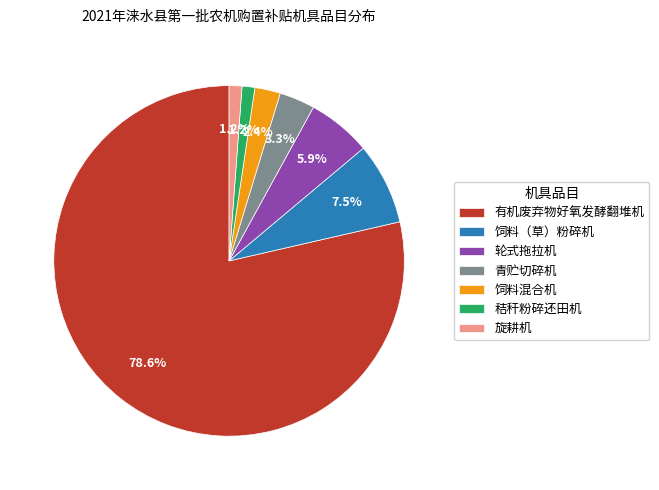

The 旋耕机 slice represents 10% of the pie. True or false?

False